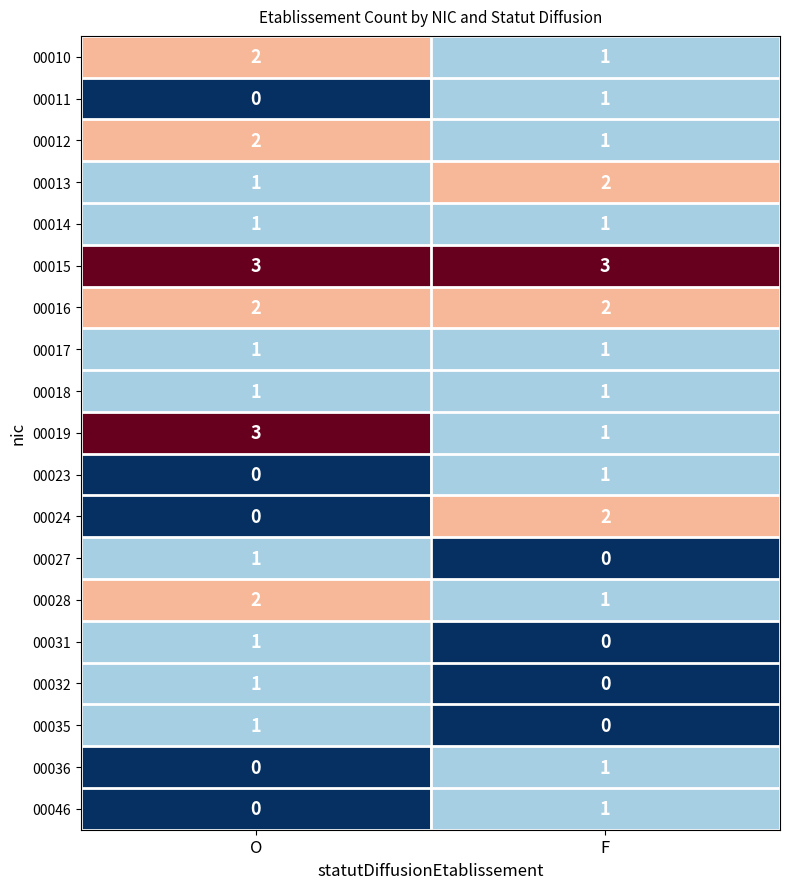

The value of 00031 at F is 1. True or false?

False